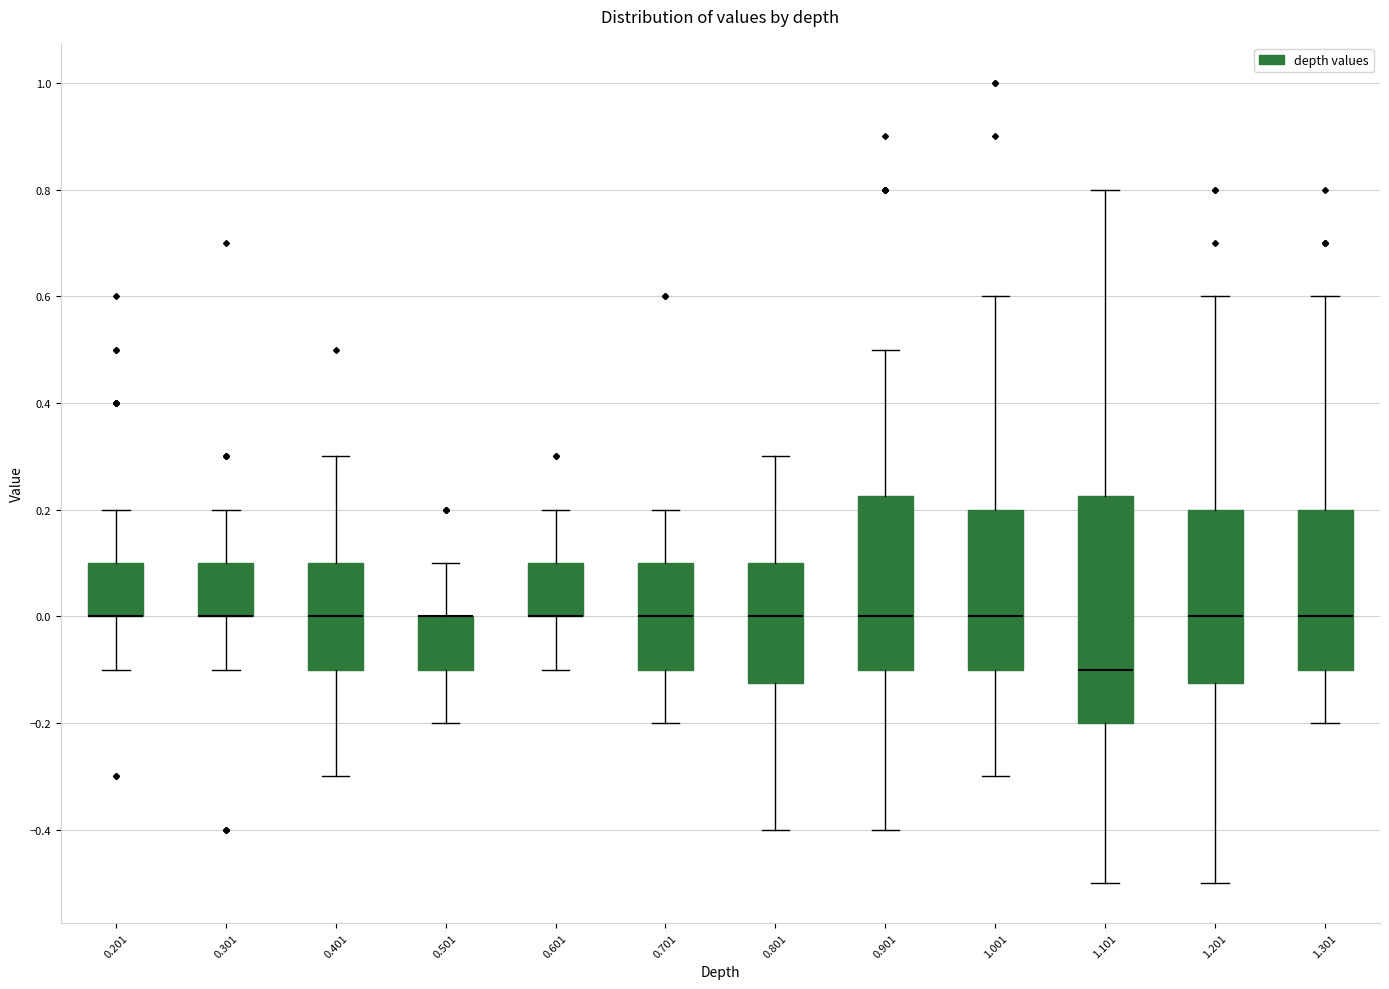

Which box is the tallest, from its lower edge to its upper edge?

1.101